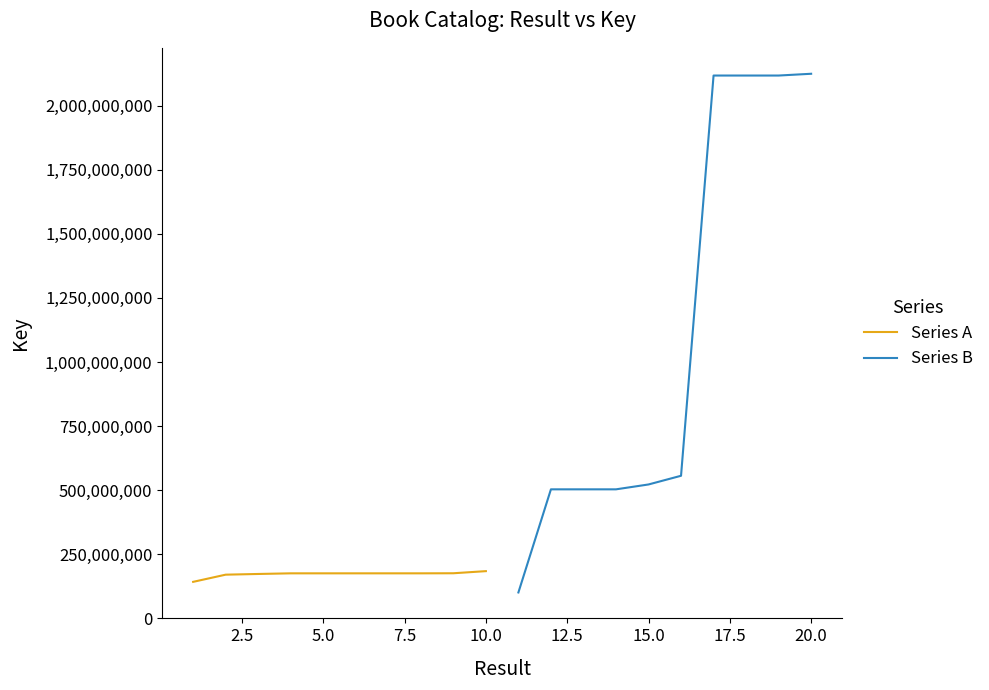

What is the maximum value shown in the chart?

2124775693